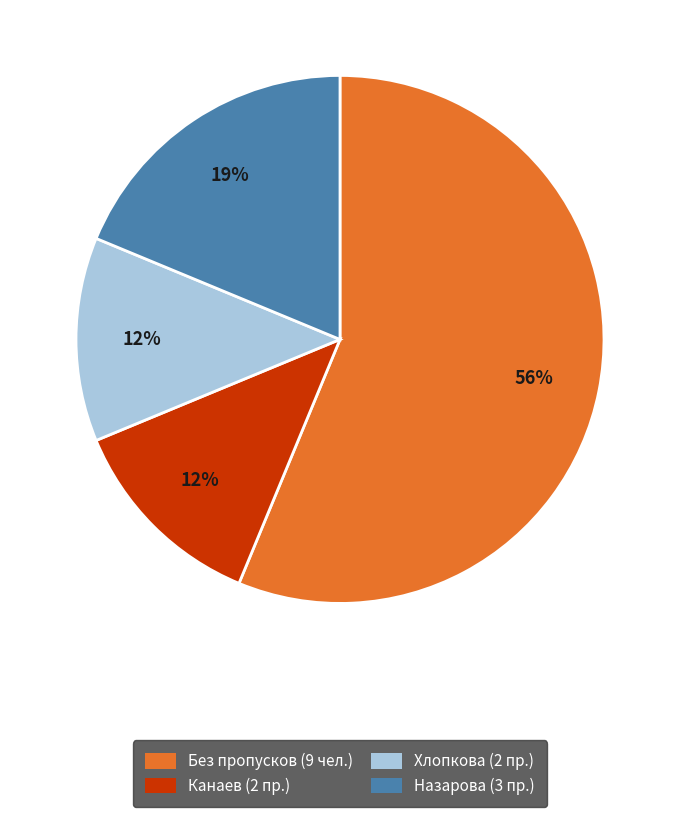

How many slices are in this pie chart?

4